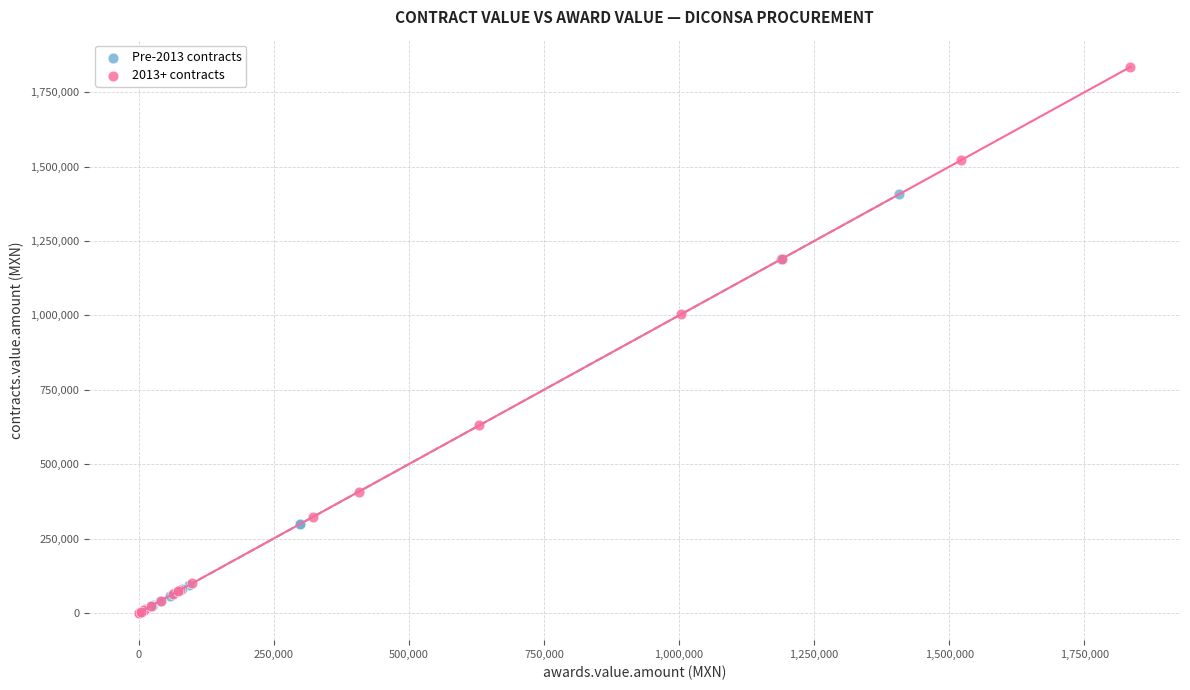

Which series contains the highest Y value?

2013+ contracts